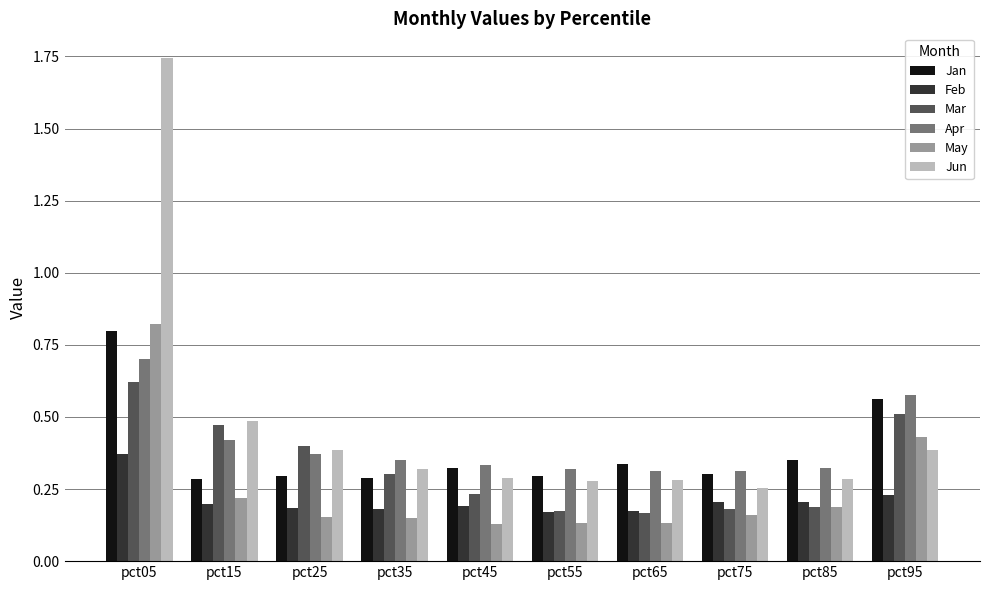

The Jan series shows 0.3 at pct15. True or false?

True